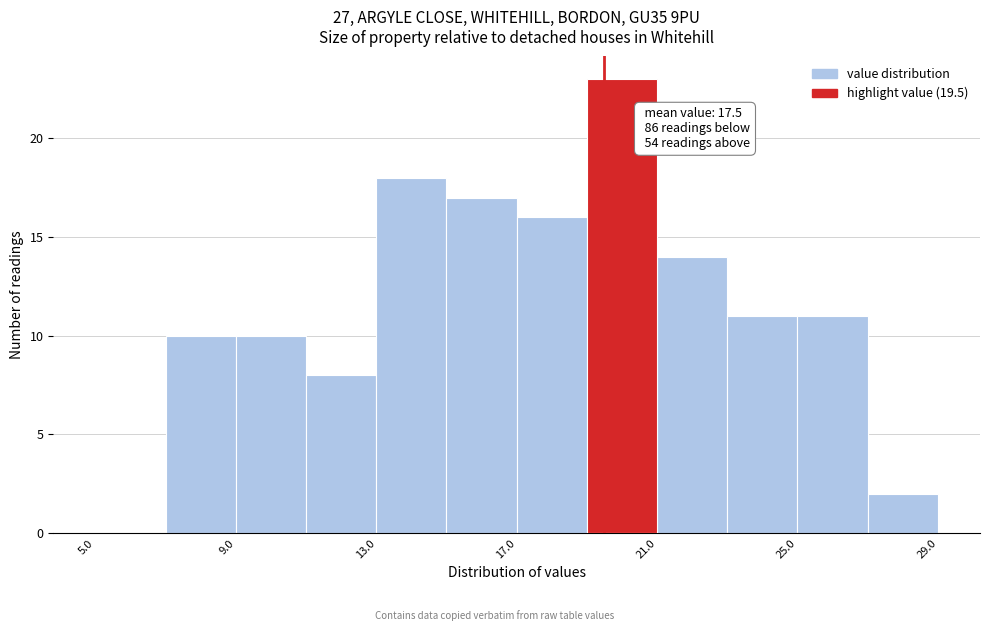

Over which range of the x-axis is the bar tallest?

19 to 21